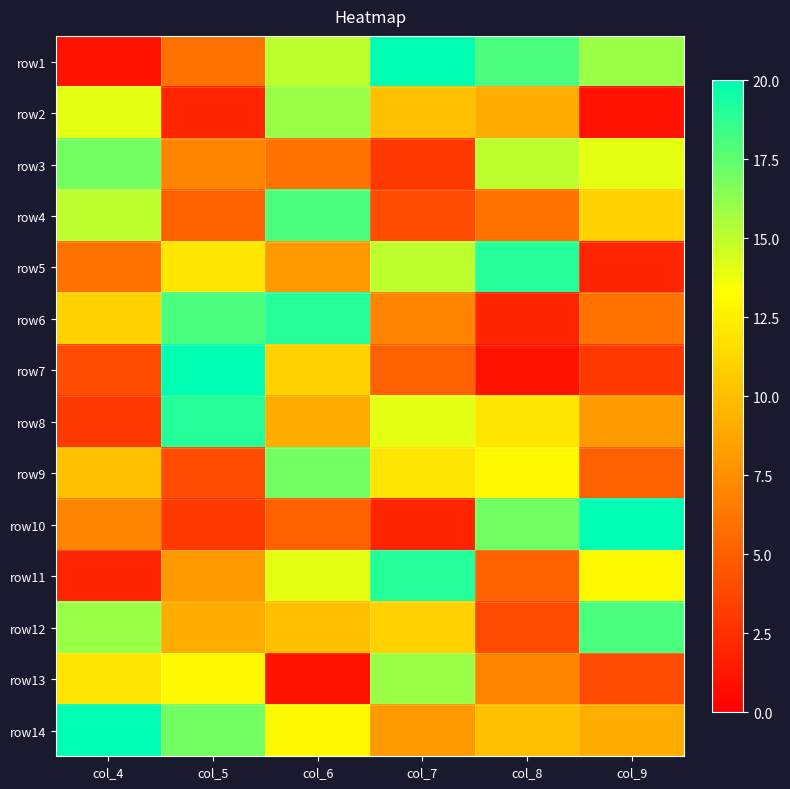

At col_4, list the series in order from smallest to largest.

row1, row11, row8, row7, row5, row10, row9, row6, row13, row2, row4, row12, row3, row14